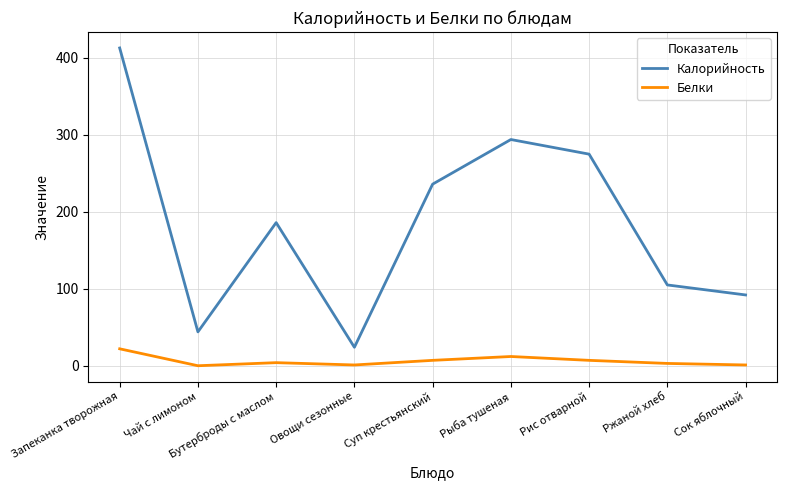

Which category has the highest value in the Белки series?

Запеканка творожная